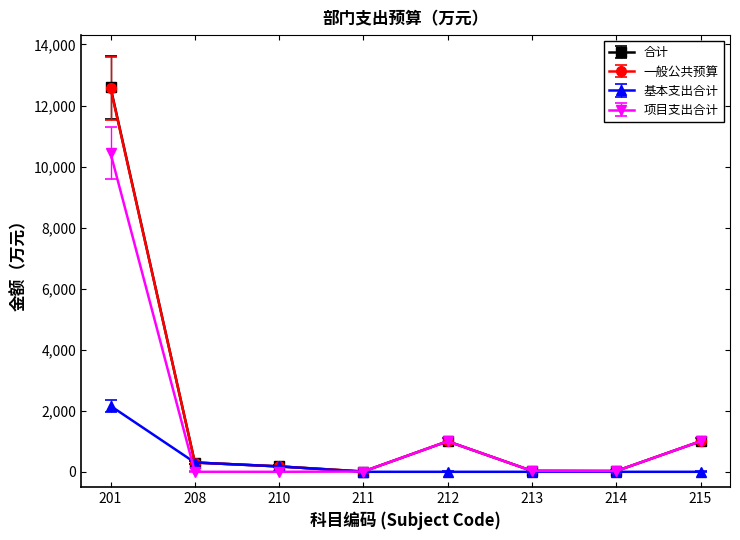

Where is the first local maximum for 项目支出合计?

212